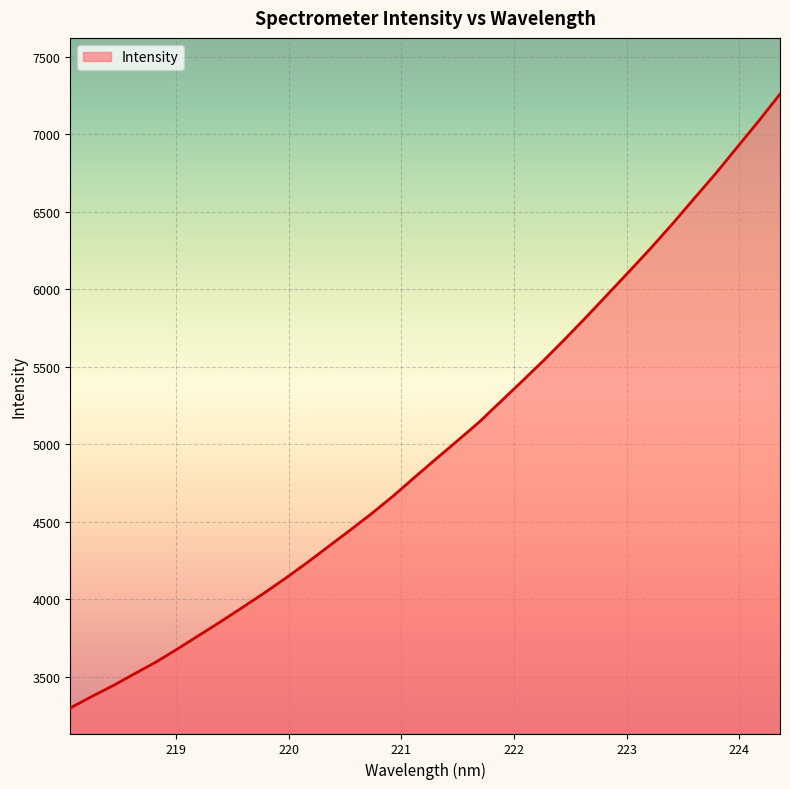

What is the greatest value displayed?

7258.2